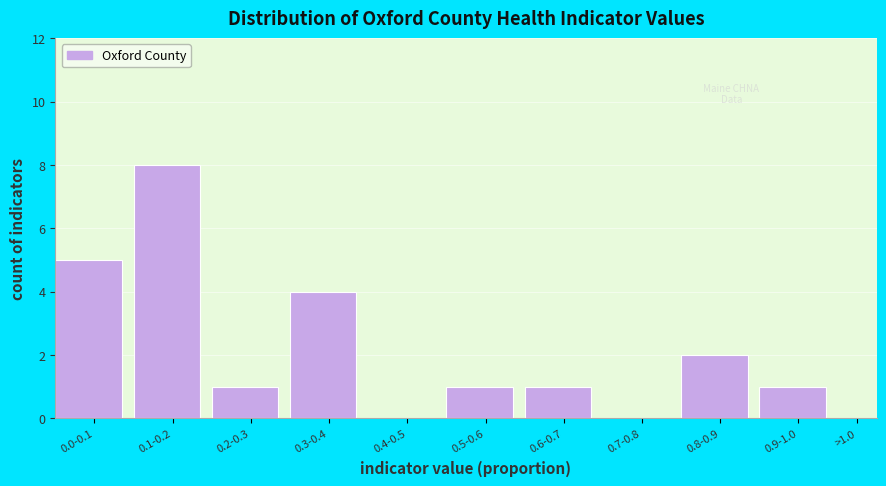

Reading left to right, transcribe all the data shown in this chart.

0.0-0.1=5	0.1-0.2=8	0.2-0.3=1	0.3-0.4=4	0.4-0.5=0	0.5-0.6=1	0.6-0.7=1	0.7-0.8=0	0.8-0.9=2	0.9-1.0=1	>1.0=0